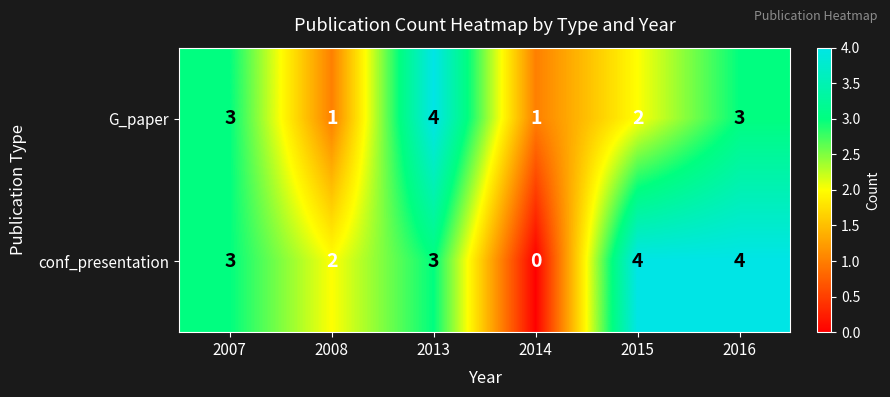

How many categories are shown in the chart?

6